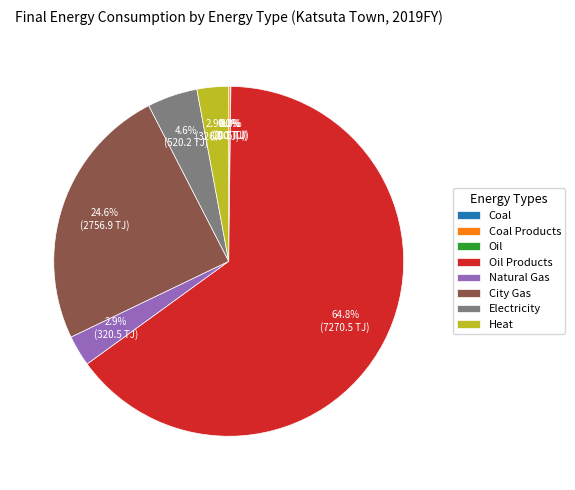

What percentage is NOT represented by Heat?

97.1%